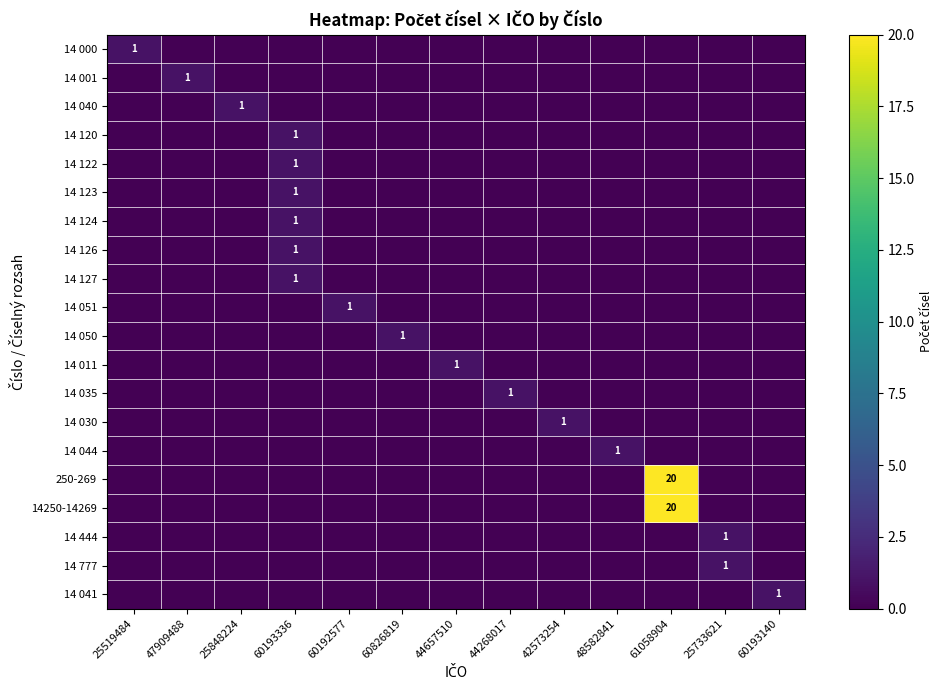

The value of 14 030 at 42573254 is 0. True or false?

False